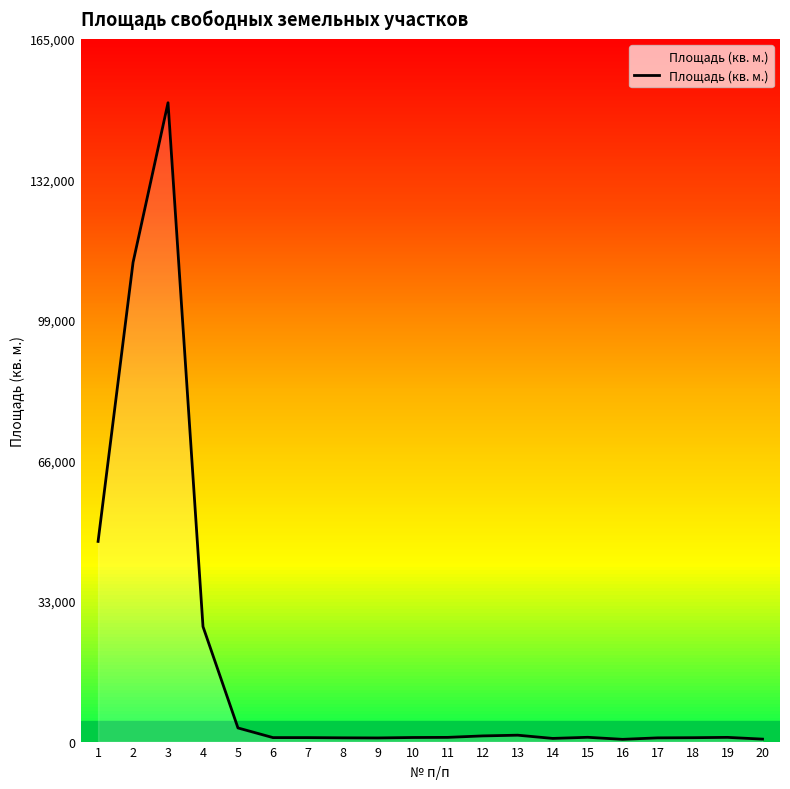

The value at 18 is 911. True or false?

True